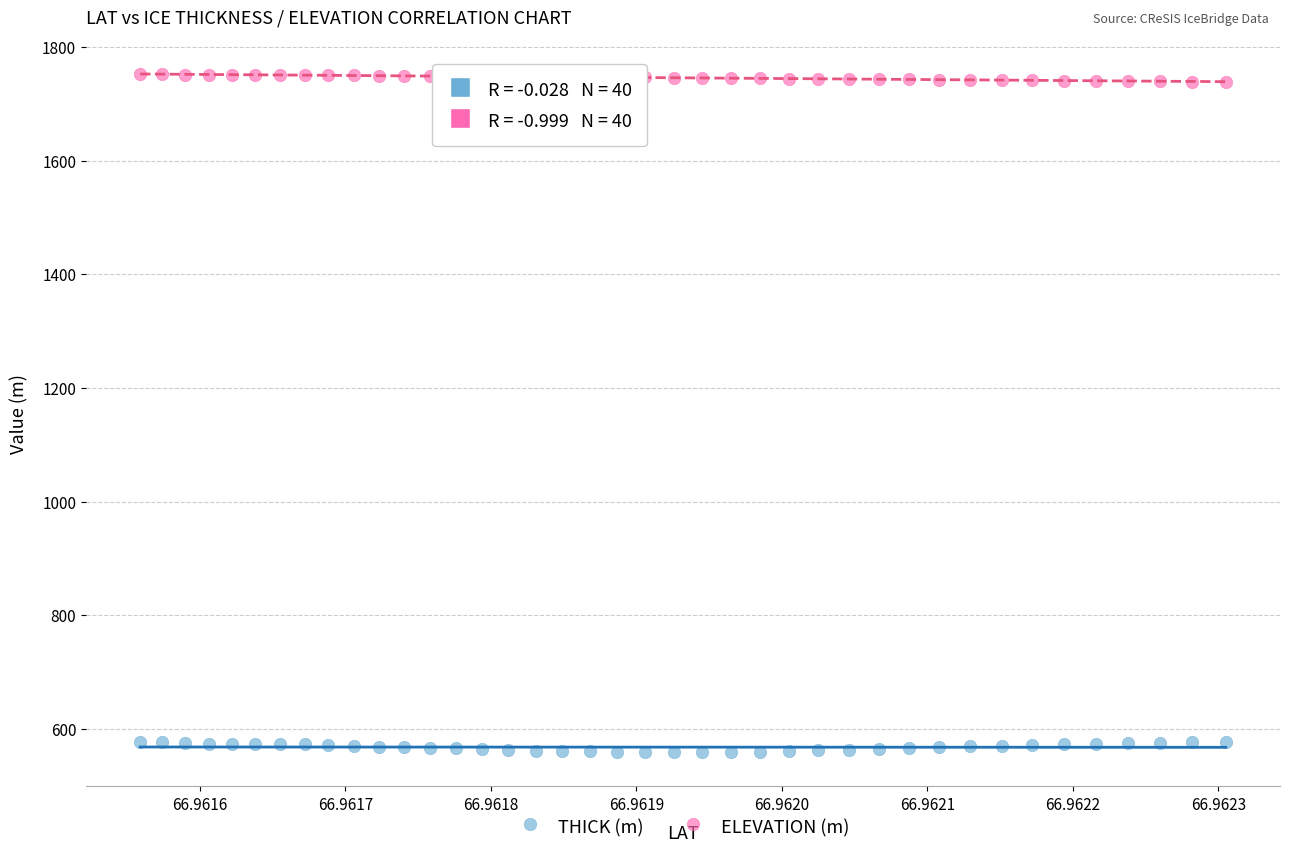

Which series reaches the maximum Y coordinate?

ELEVATION (m)